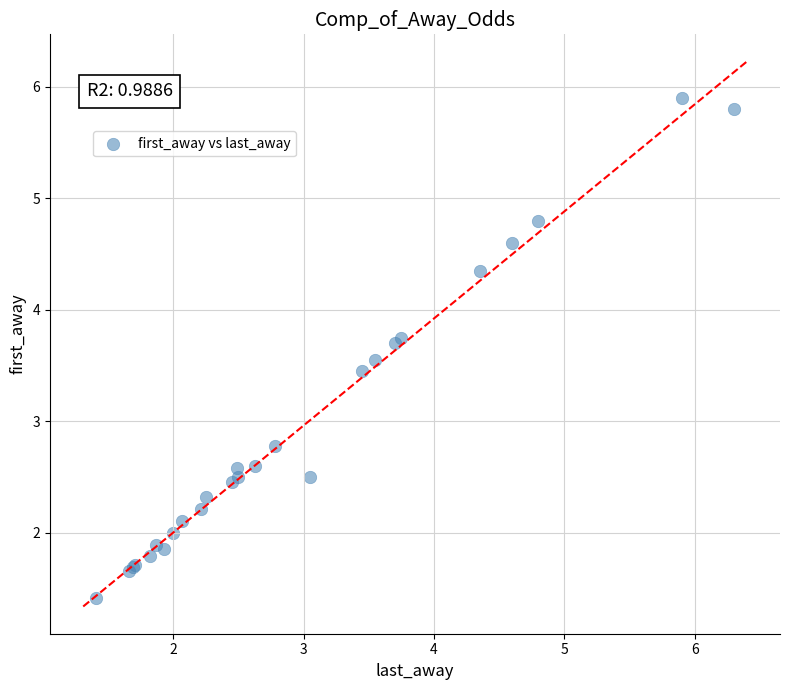

What Y value in the scatter plot is closest to 3?

2.8